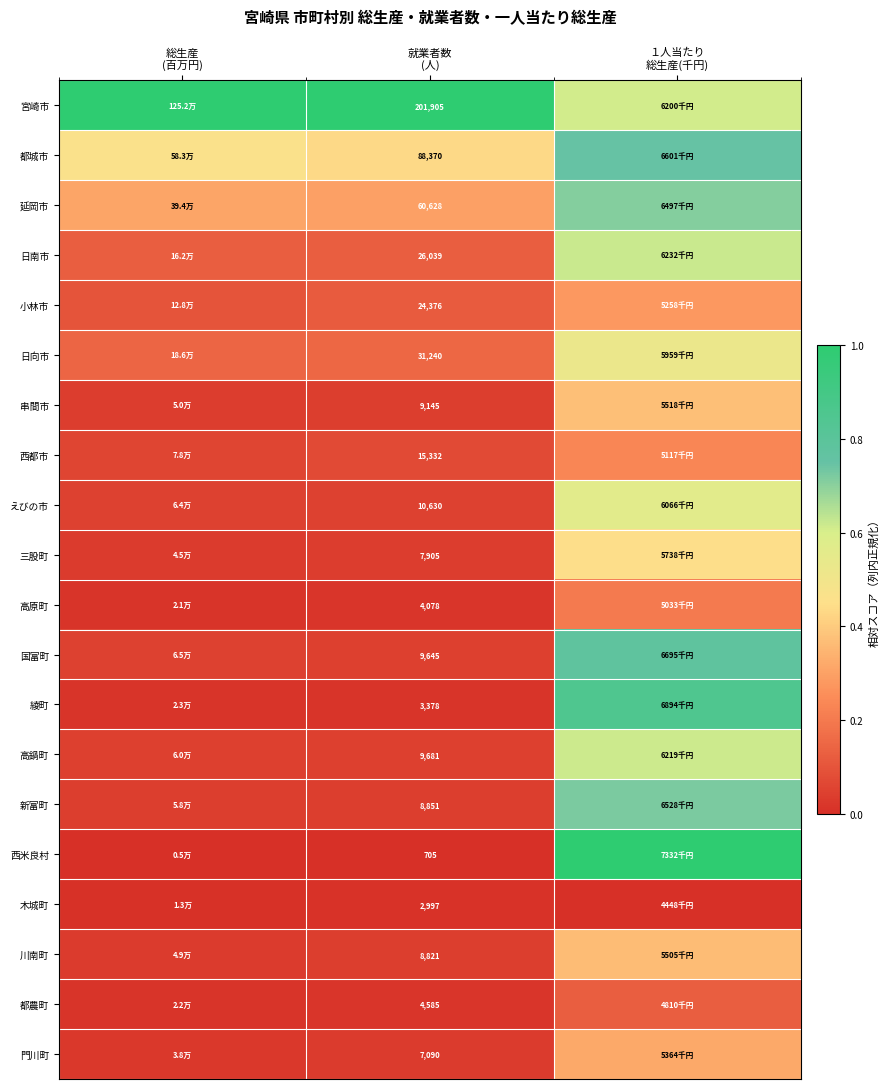

What is the difference between the maximum and second lowest values in the 小林市 series?

0.2